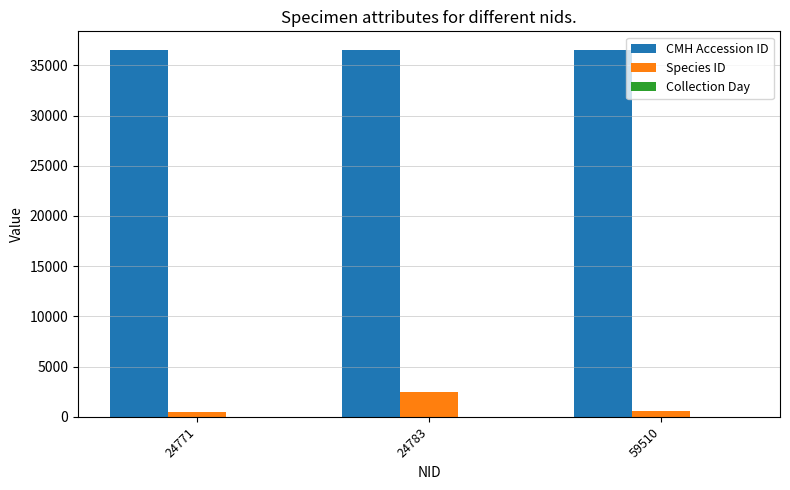

Which series has the largest total across all categories?

CMH Accession ID